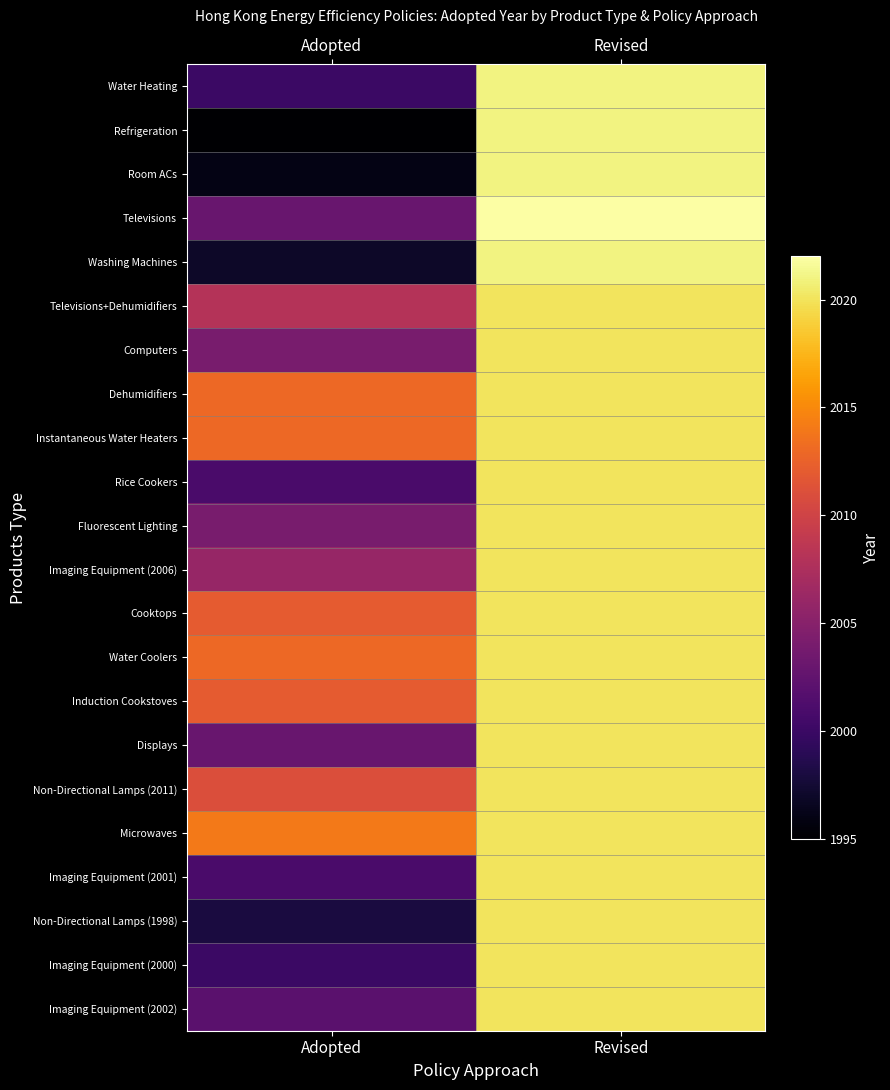

At Revised, list the series in order from smallest to largest.

Televisions+Dehumidifiers, Computers, Dehumidifiers, Instantaneous Water Heaters, Rice Cookers, Fluorescent Lighting, Imaging Equipment (2006), Cooktops, Water Coolers, Induction Cookstoves, Displays, Non-Directional Lamps (2011), Microwaves, Imaging Equipment (2001), Non-Directional Lamps (1998), Imaging Equipment (2000), Imaging Equipment (2002), Water Heating, Refrigeration, Room ACs, Washing Machines, Televisions